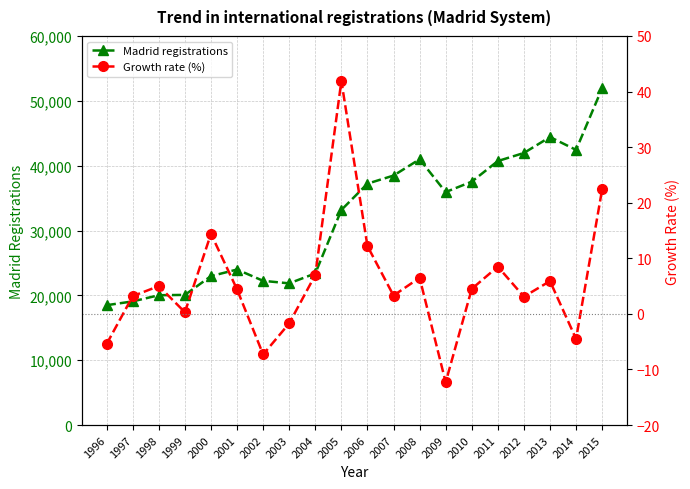

Where does the Madrid registrations series first go above 35925?

2006